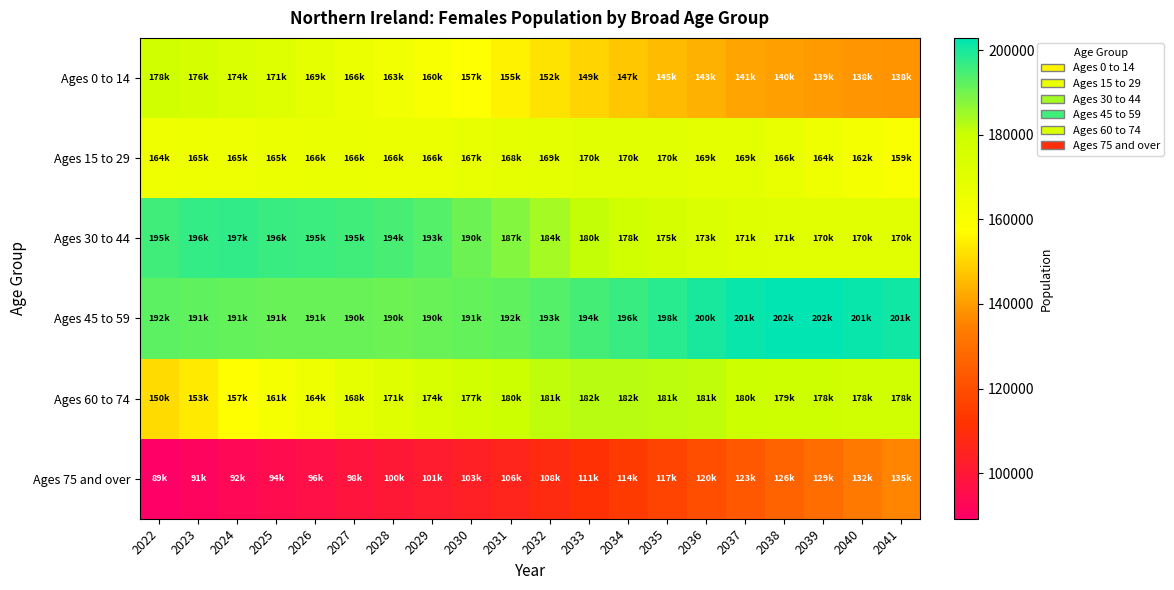

Between 2033 and 2039, which is larger?

2033